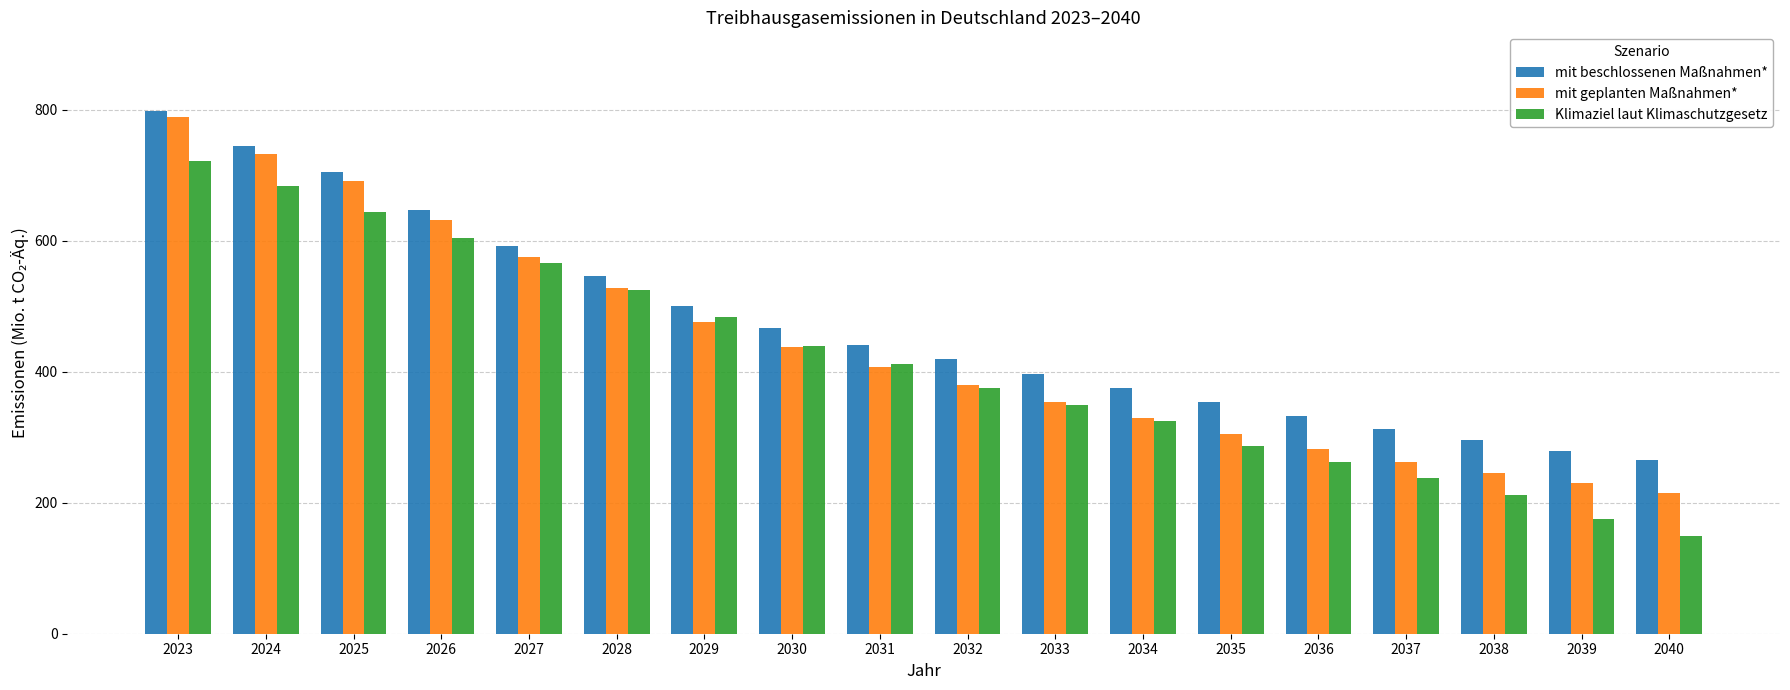

The value of mit beschlossenen Maßnahmen* at 2032 is 419.5. True or false?

True